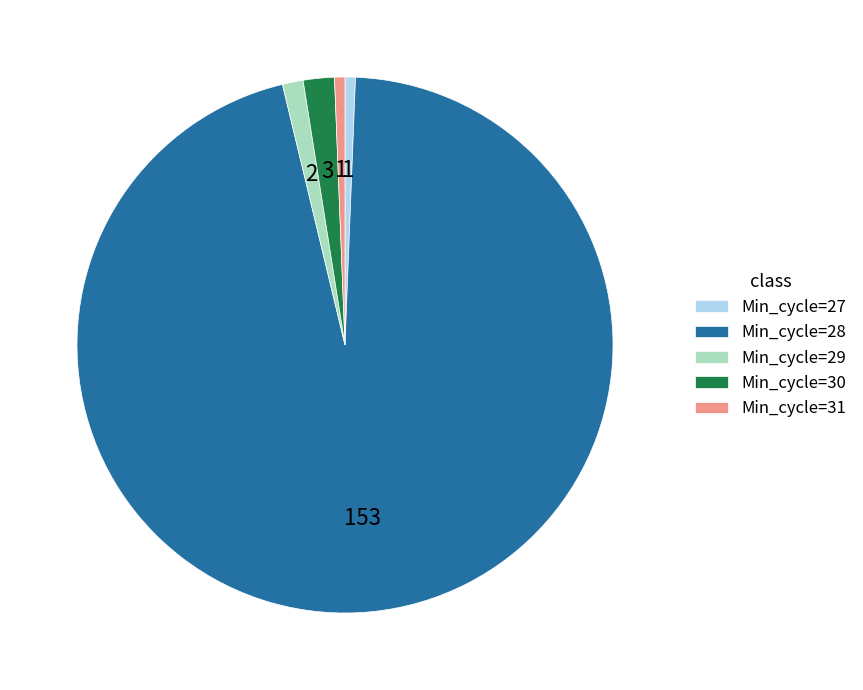

Which slice is the largest?

Min_cycle=28